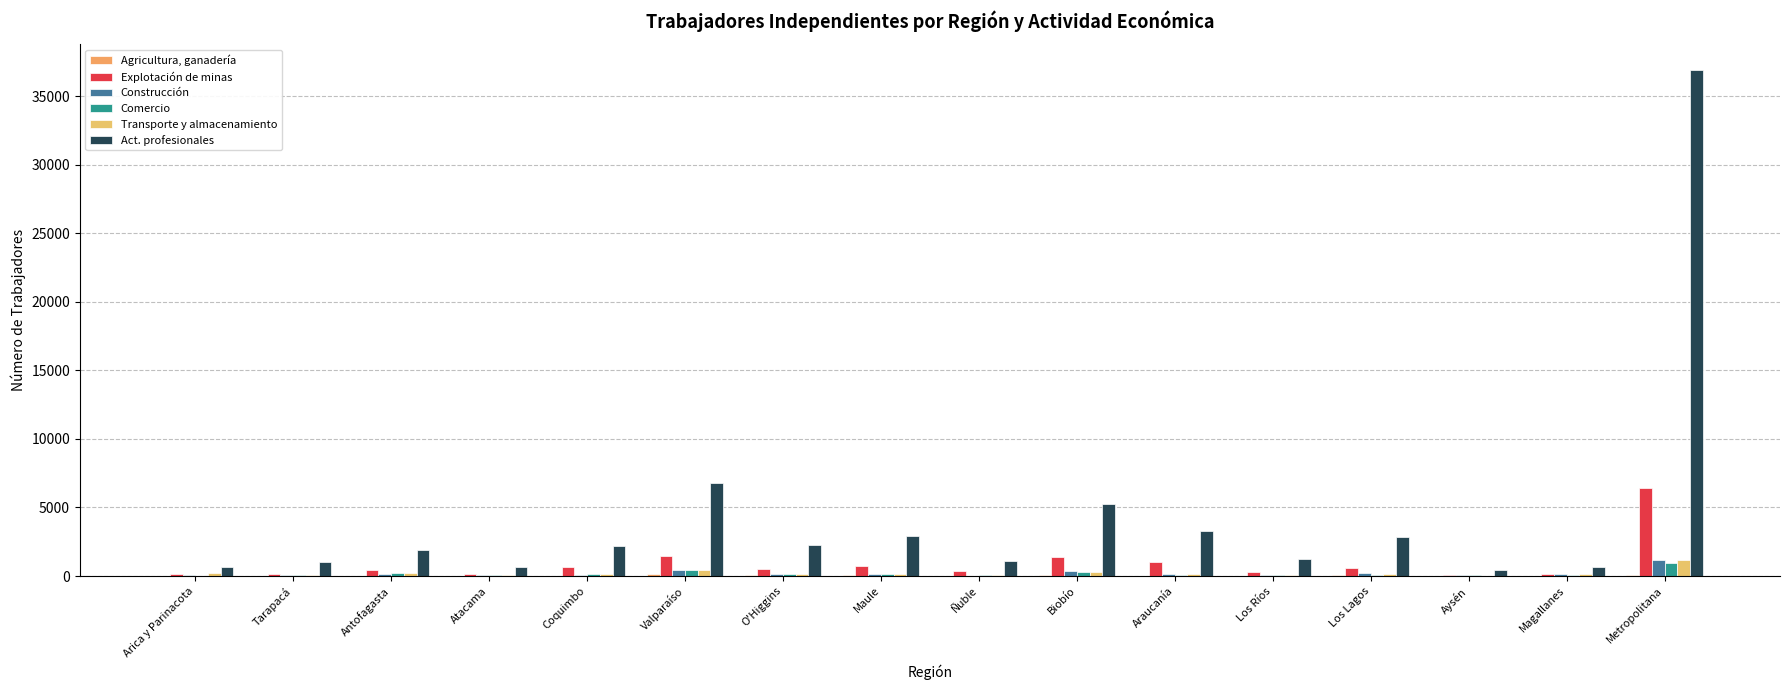

Which label corresponds to the smallest value in the chart?

Antofagasta